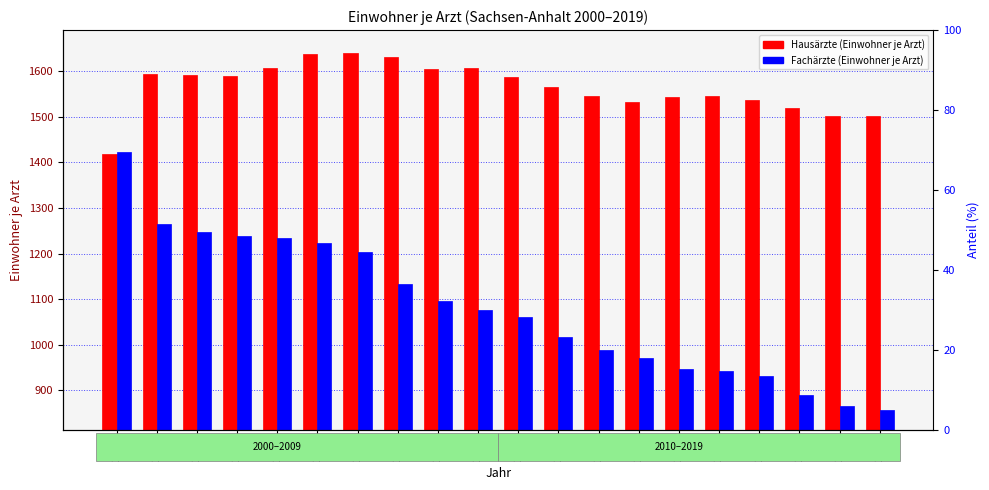

What is the minimum value for Fachärzte (Einwohner je Arzt)?

856.0